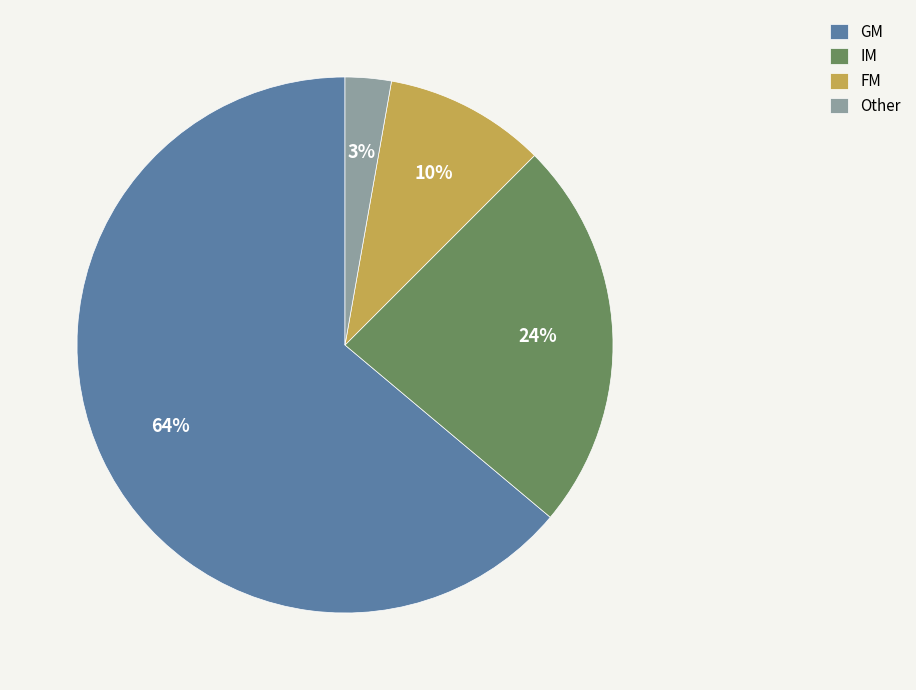

Which slice is the largest?

GM